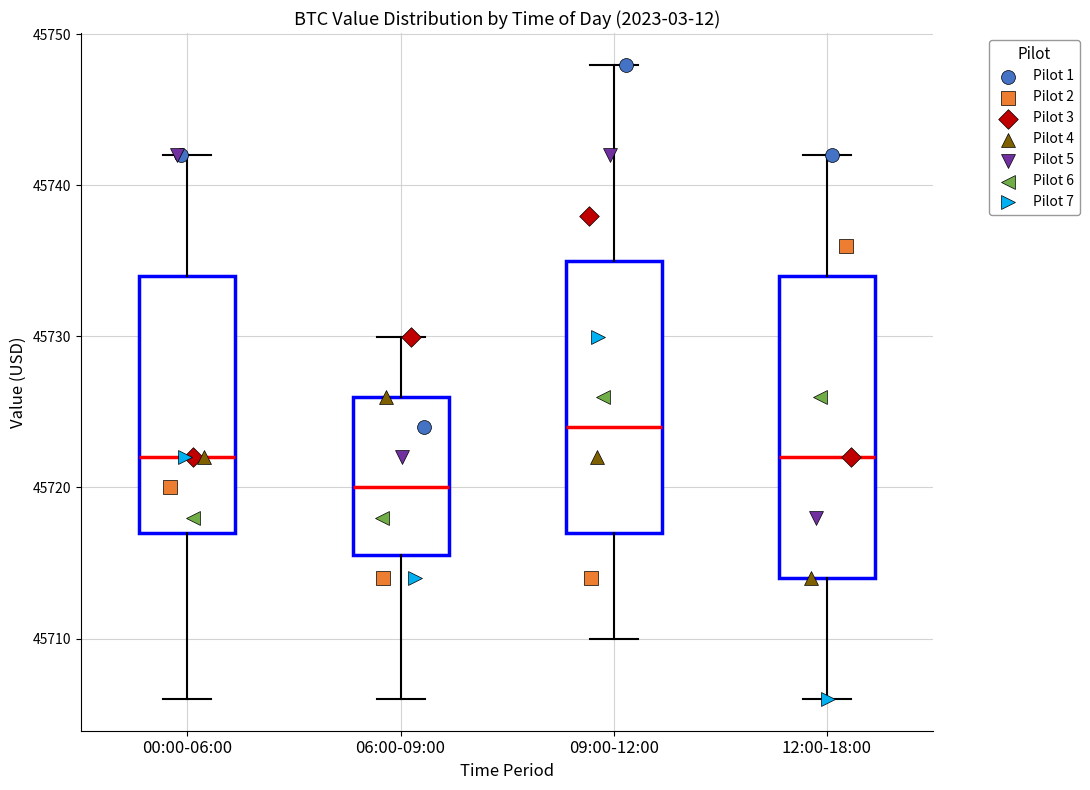

Reading left to right, read every box against the y-axis: the position of its median line, the range the box covers, and the ends of its whiskers. The values are not printed on the chart, so give them approximately, as read against the axis.

00:00-06:00: median 45722, box 45717 to 45734, whiskers 45706 to 45742
06:00-09:00: median 45720, box 45716 to 45726, whiskers 45706 to 45730
09:00-12:00: median 45724, box 45717 to 45735, whiskers 45710 to 45748
12:00-18:00: median 45722, box 45714 to 45734, whiskers 45706 to 45742